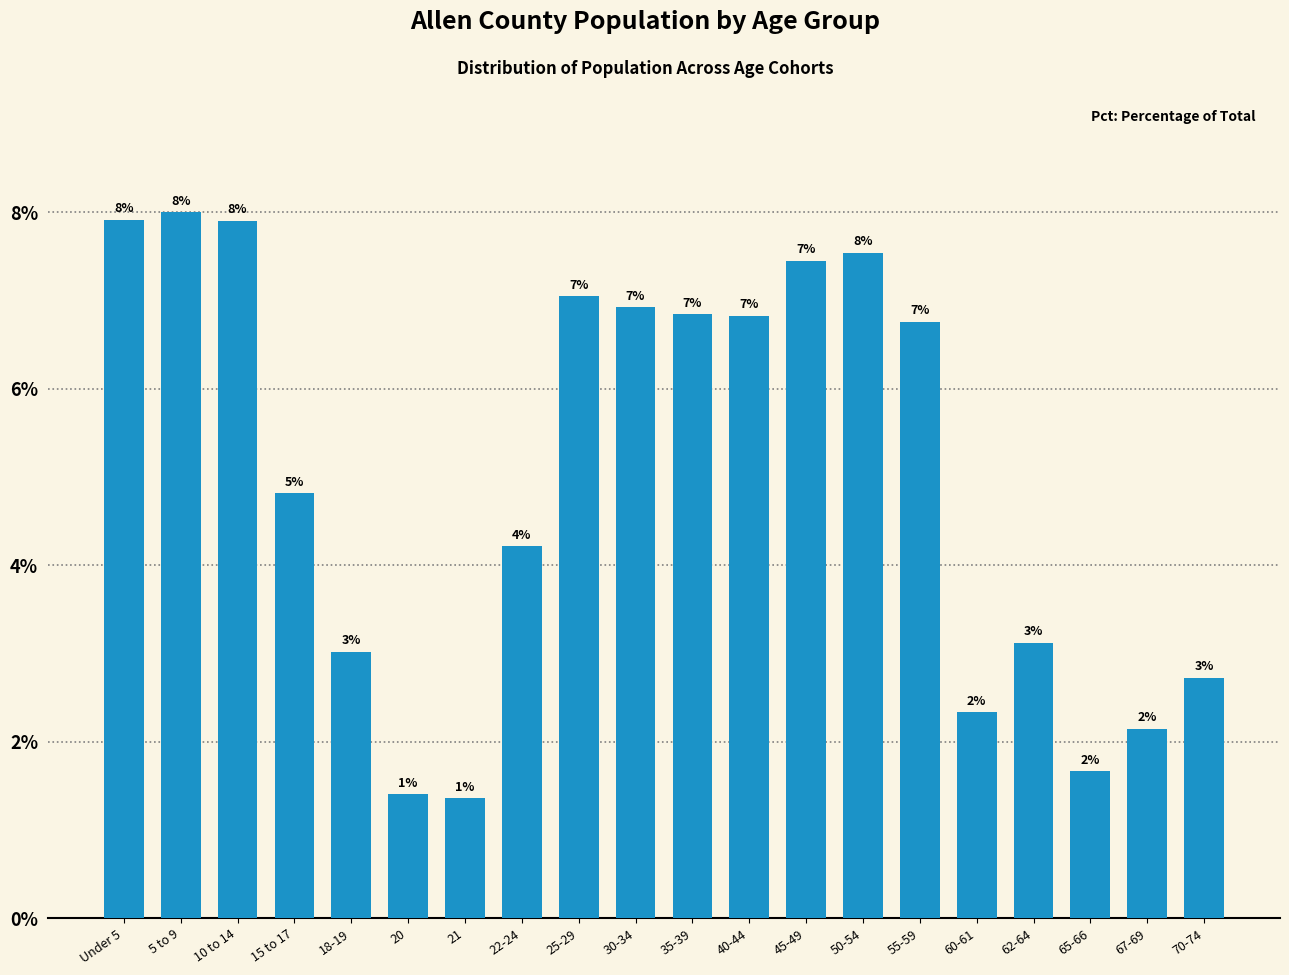

What is the average value?

5.0